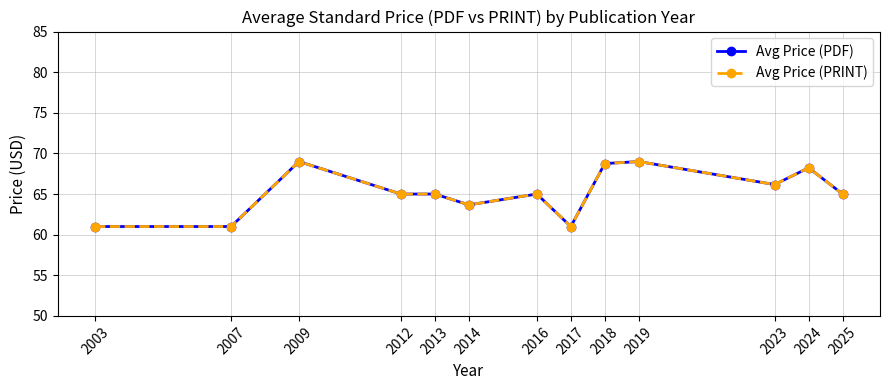

True or false: Avg Price (PRINT) and Avg Price (PDF) intersect in this chart.

False